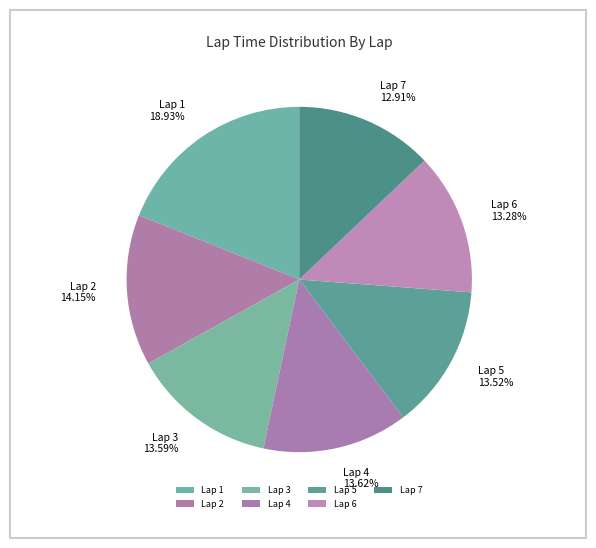

Does Lap 6 account for over 50% of the chart?

No